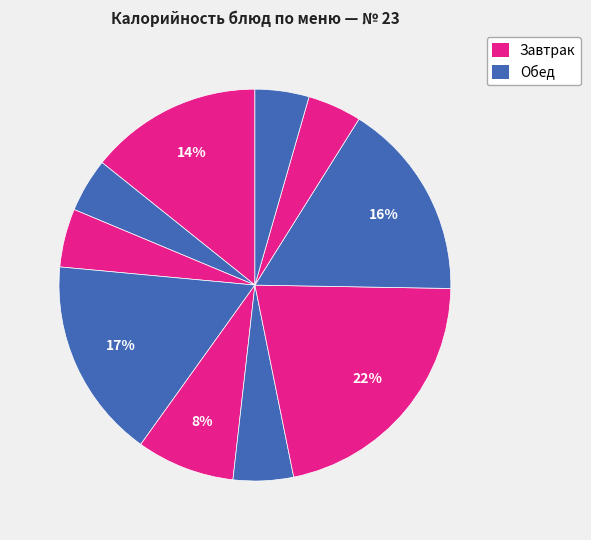

Count the number of slices in the pie.

10